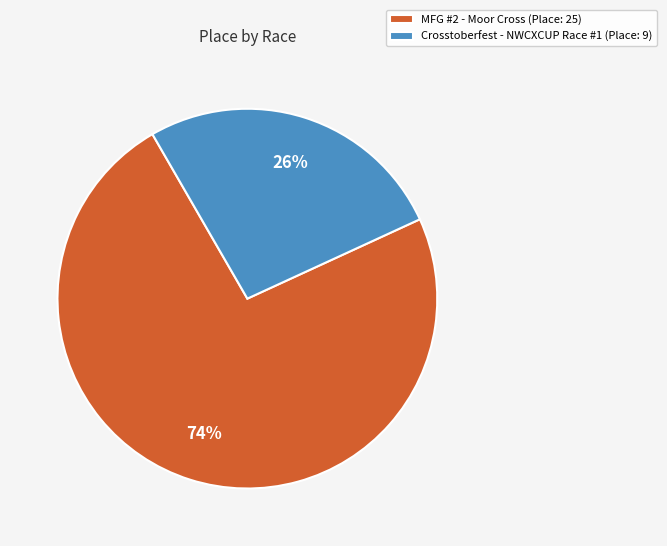

Approximately how many times larger is the value at Crosstoberfest - NWCXCUP Race #1 compared to MFG #2 - Moor Cross?

0.4